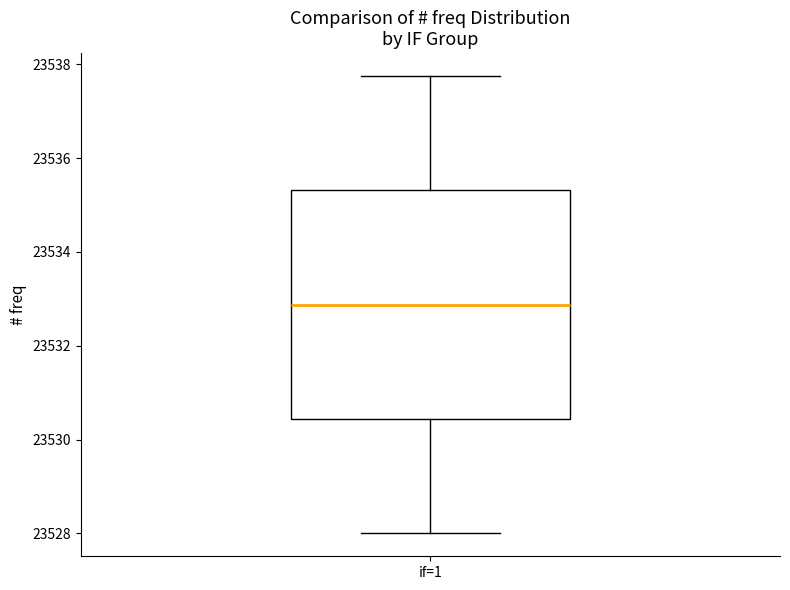

Read this box plot against the y-axis: the position of the median line, the range covered by the box, and the ends of both whiskers. The values are not printed on the chart, so give them approximately, as read against the axis.

median 23532.8, box 23530.4 to 23535.4, whiskers 23528.0 to 23537.8